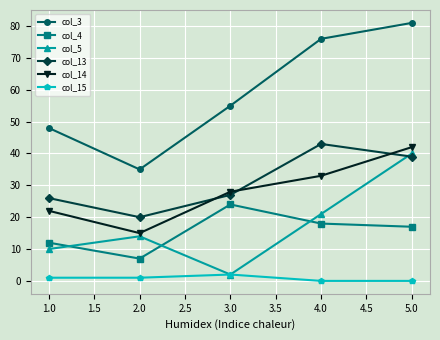

Is the value of col_4 at 2.0 greater than the value of col_13 at 2.0?

No